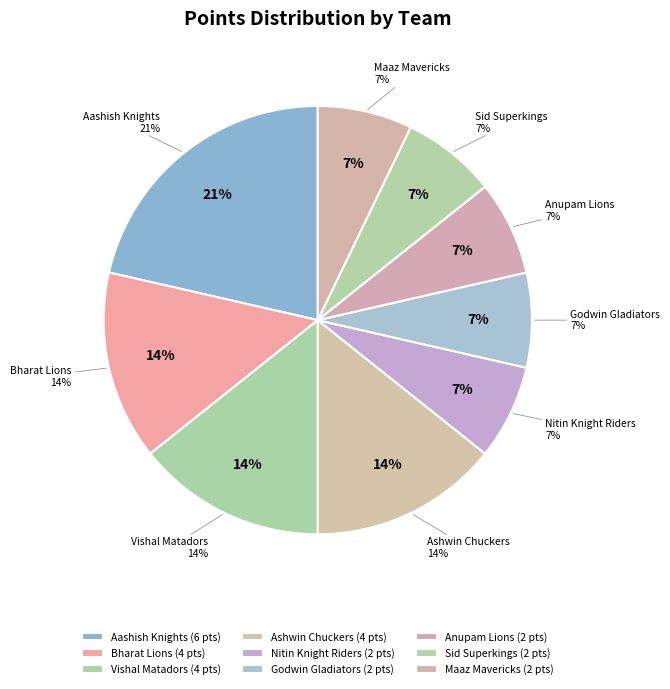

What portion of the pie excludes Maaz Mavericks?

92.9%